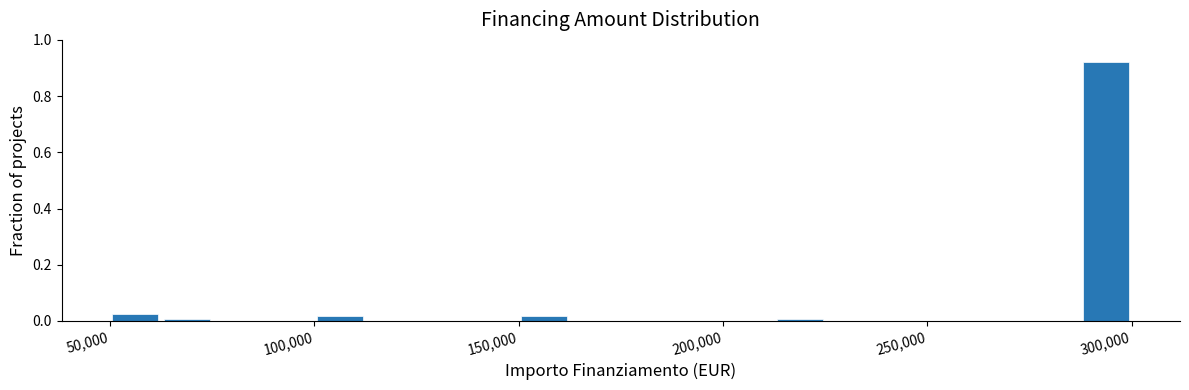

Around what value on the x-axis is the tallest bar? Give the approximate position of its centre, as read against the axis.

295000